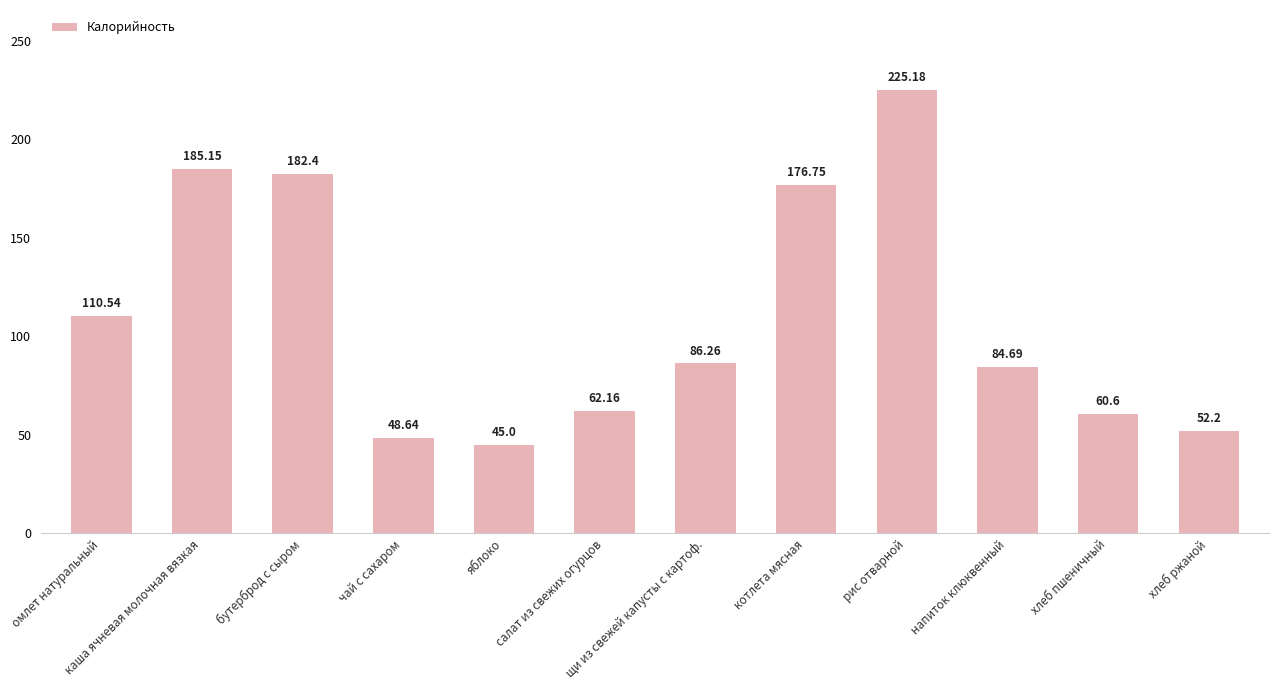

What is the value of the 10th bar from the left?

84.7